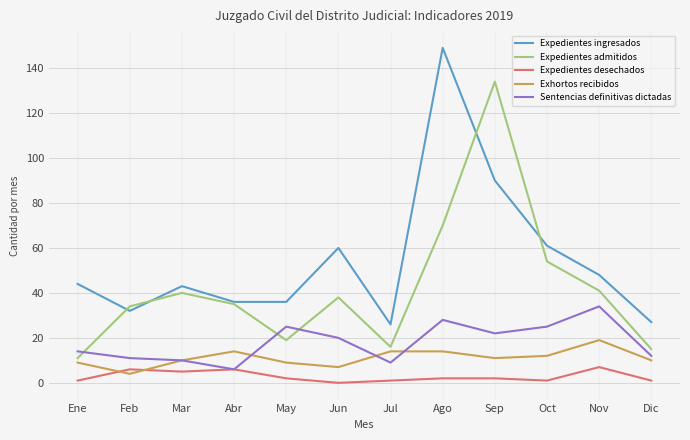

Which series changed the most between Abr and Nov?

Sentencias definitivas dictadas